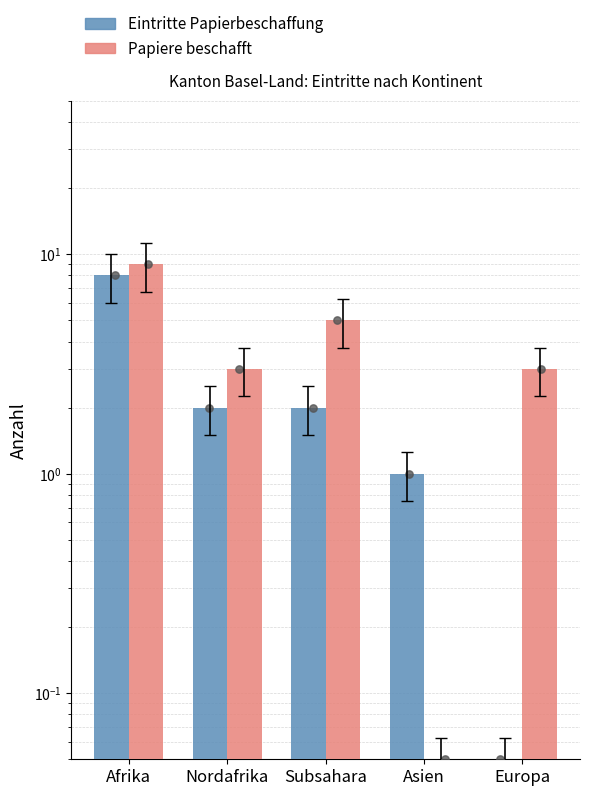

Is the value of Papiere beschafft at Subsahara greater than the value of Eintritte Papierbeschaffung at Afrika?

No